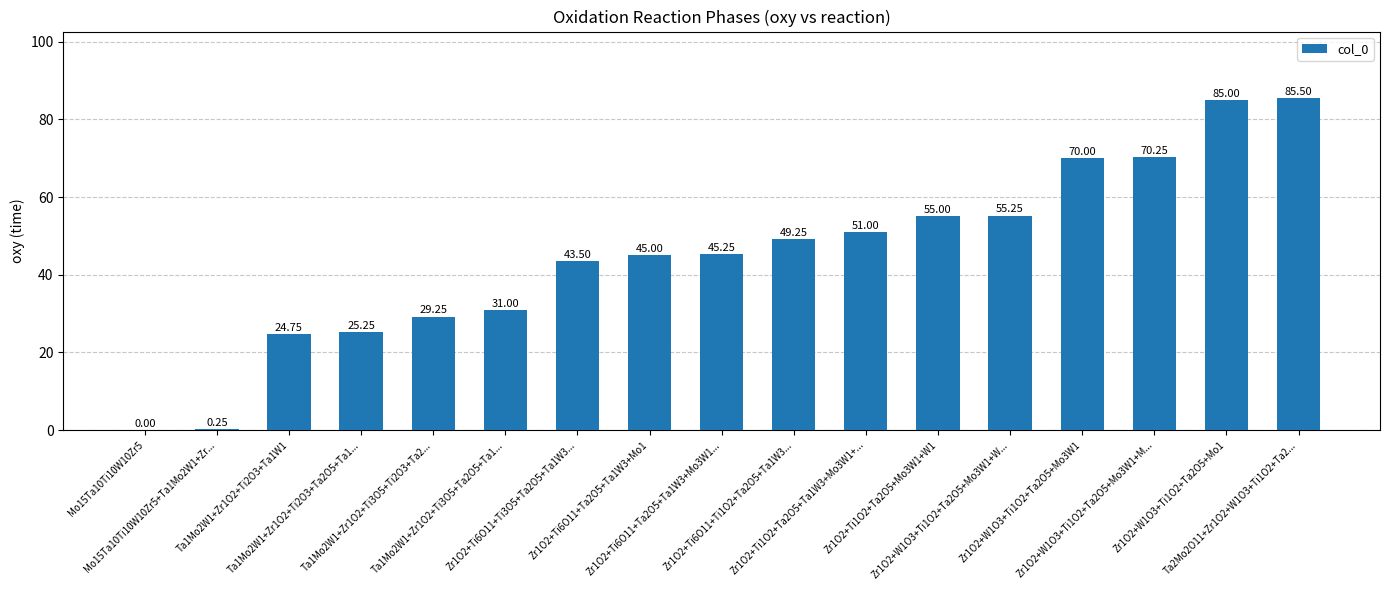

What is the sum of all values?

765.5